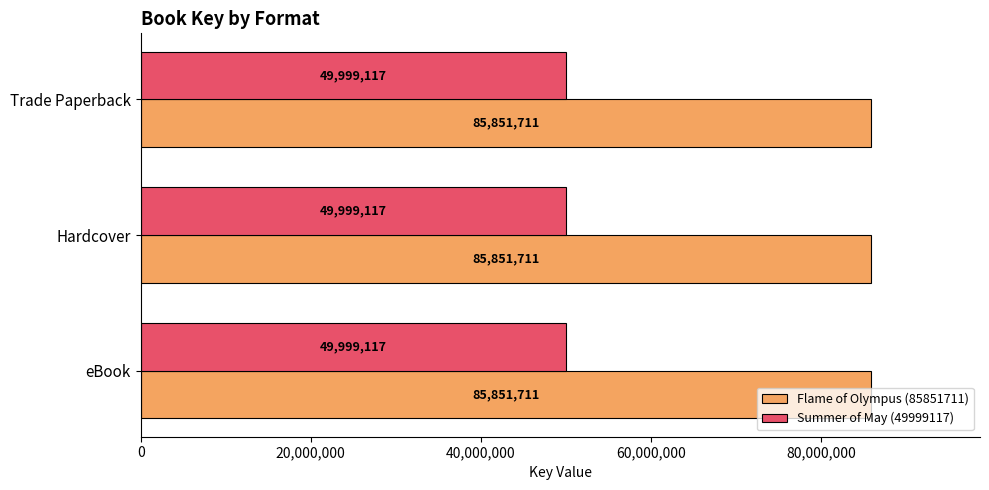

What is the total value across all series at Hardcover?

135850828